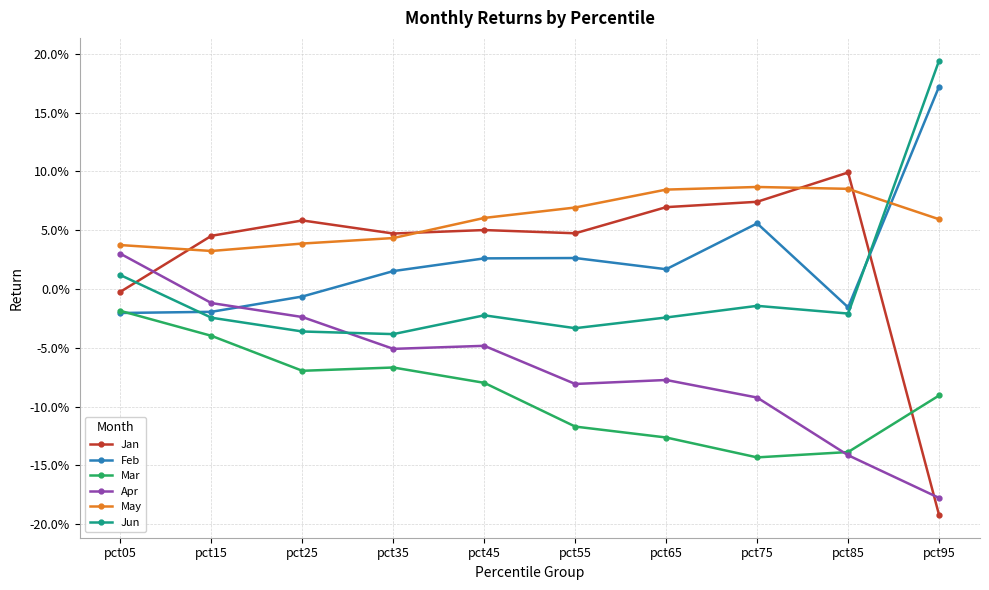

Does the chart have visible grid lines?

Yes